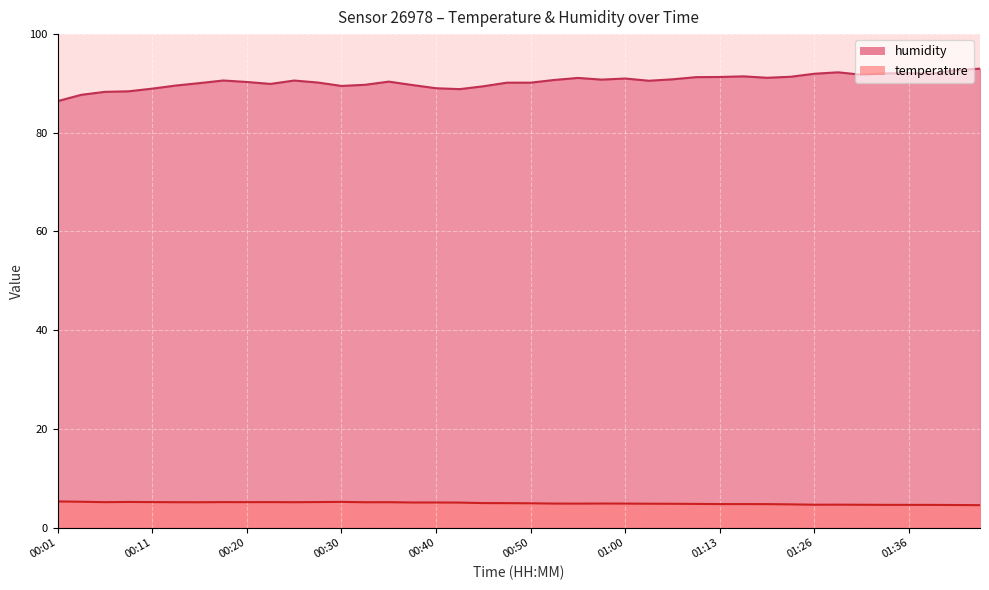

Where is the first local minimum for temperature?

00:06